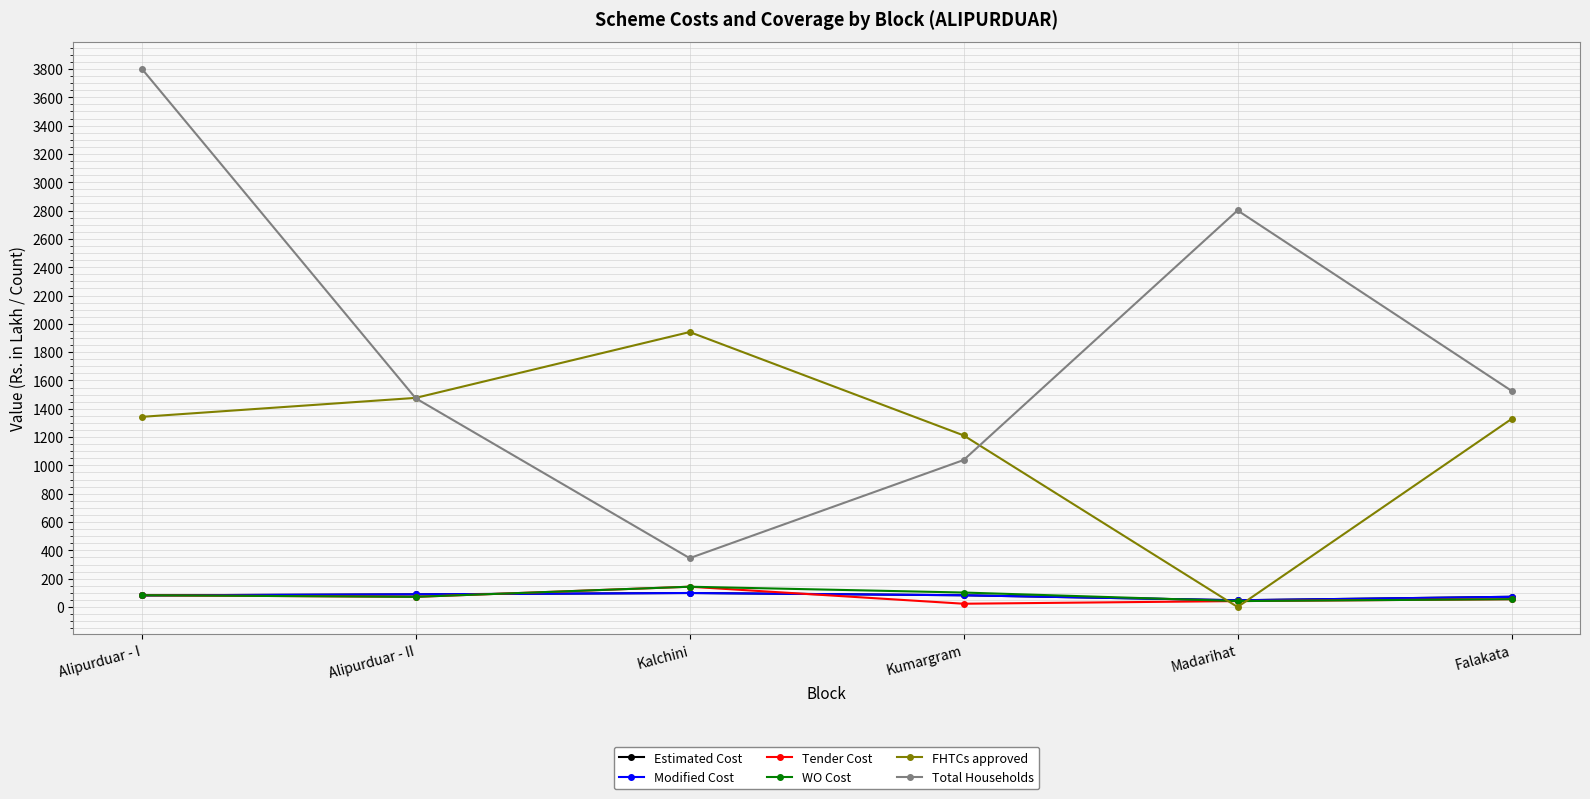

True or false: Total Households has more than 2 interior local peaks.

False